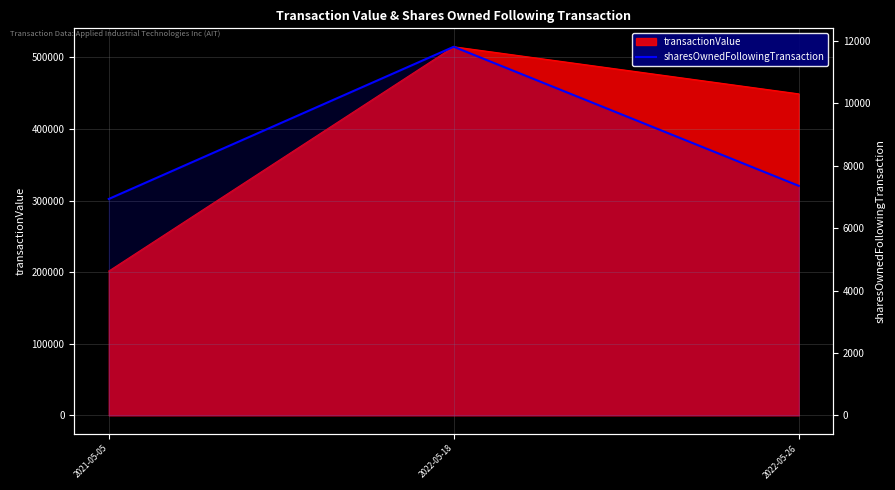

How many lines are shown in the chart?

1